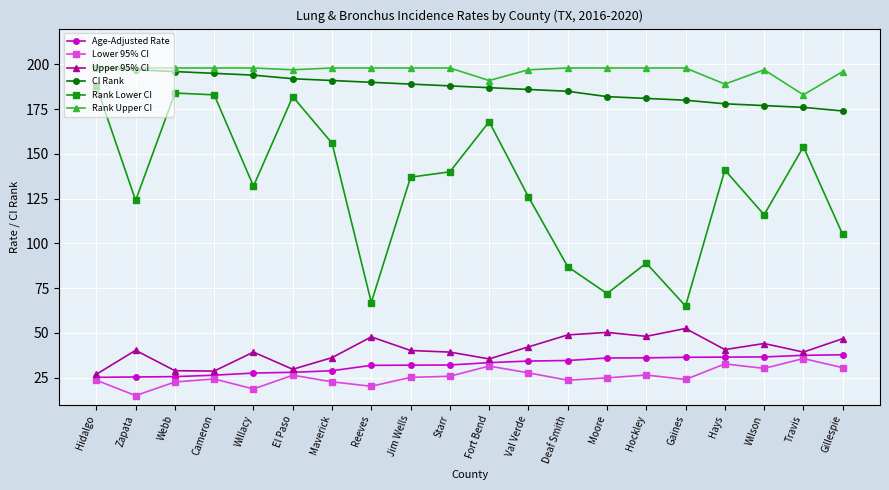

True or false: CI Rank and Upper 95% CI cross at least once.

False